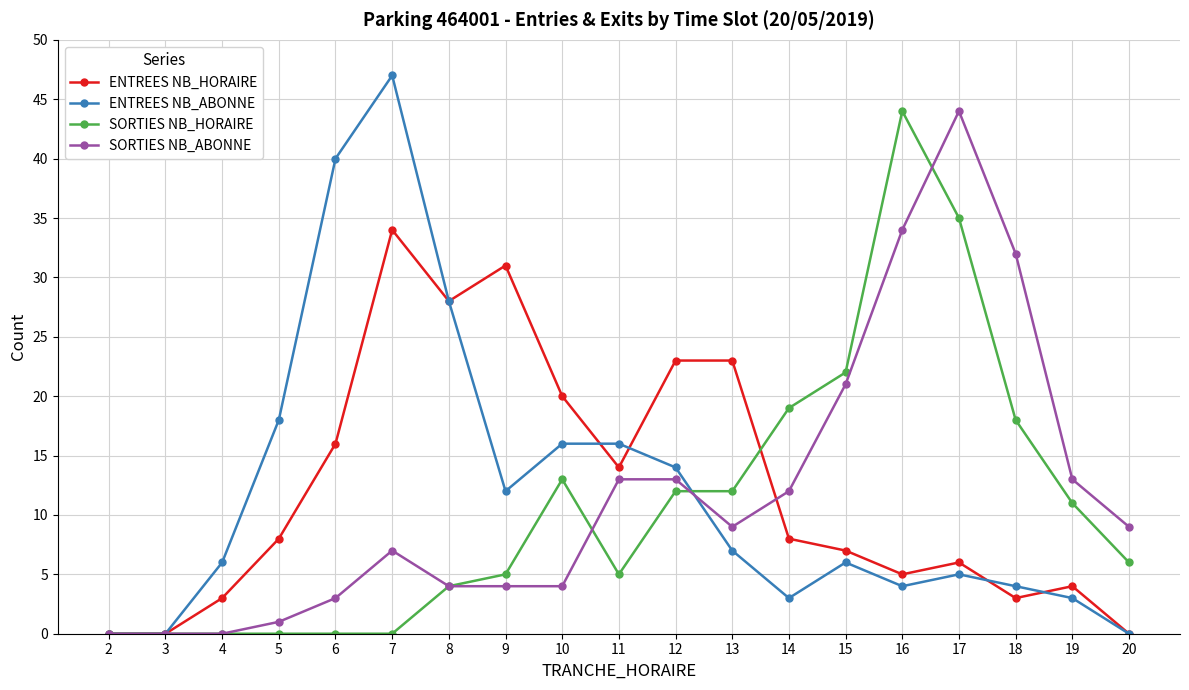

What is the difference between the maximum and minimum values in the ENTREES NB_ABONNE series?

47